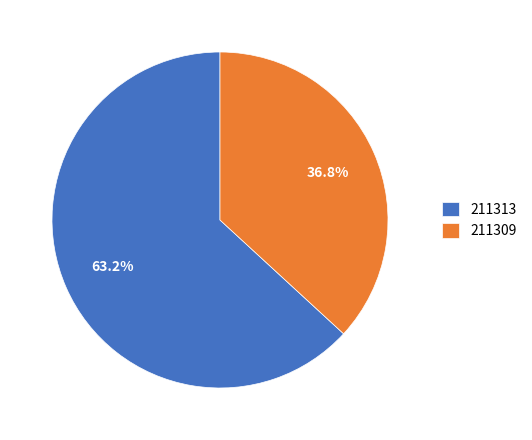

Rank the categories by value from highest to lowest.

211313, 211309